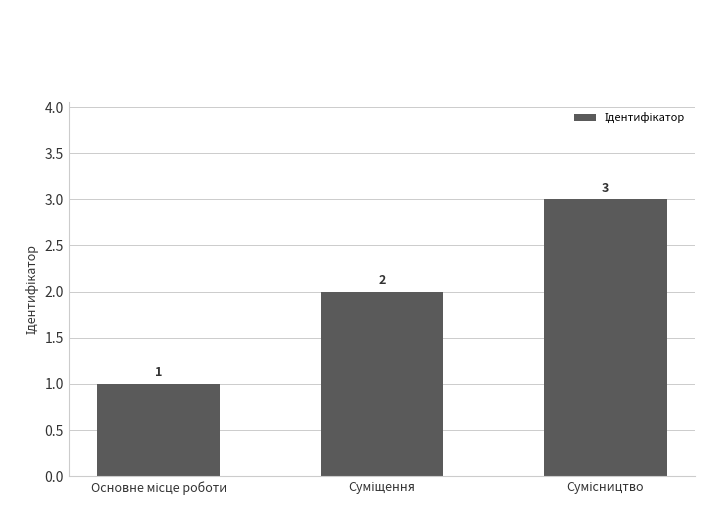

How many values are between 1 and 3?

3